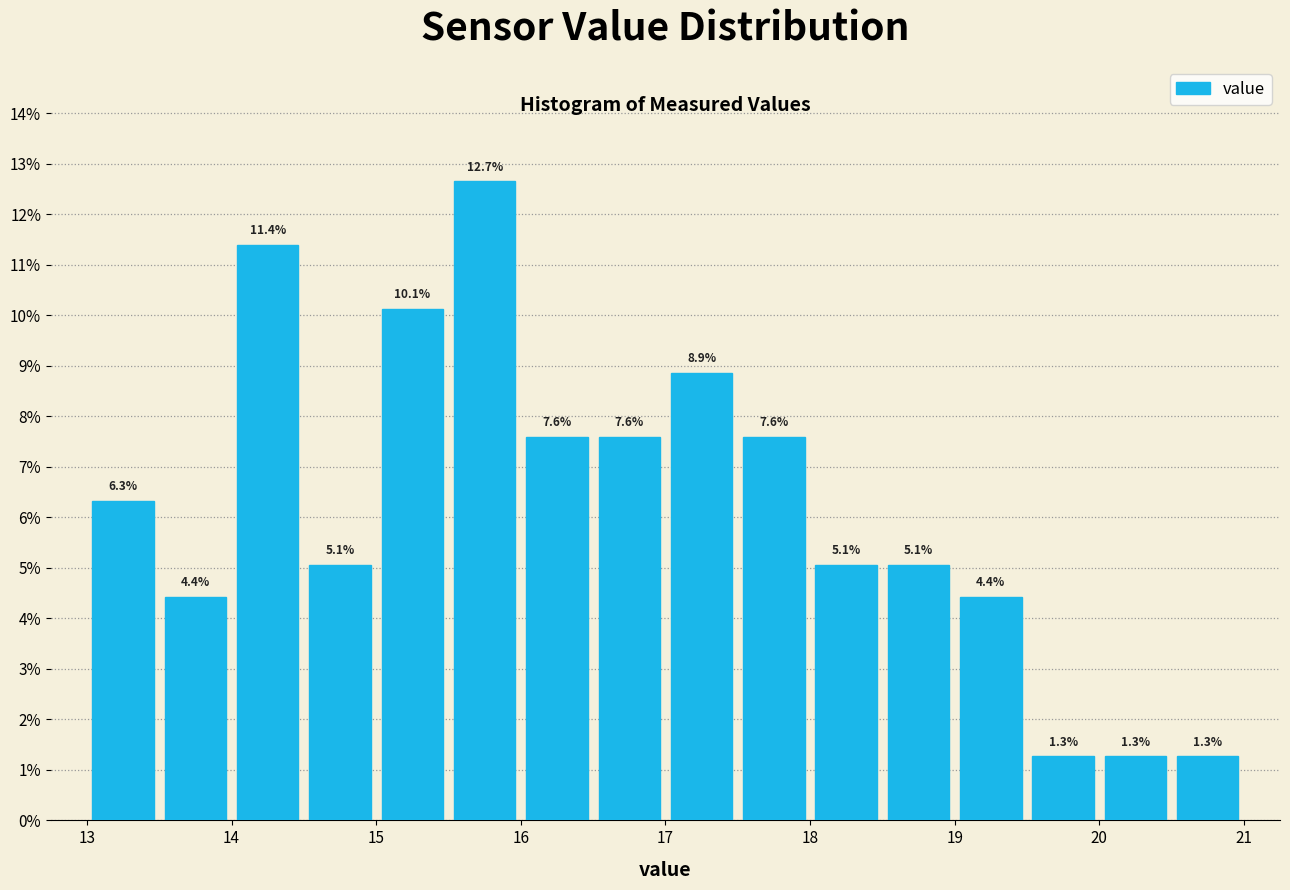

What is the height of the bar covering 13.5 to 14.0 on the x-axis?

4.4